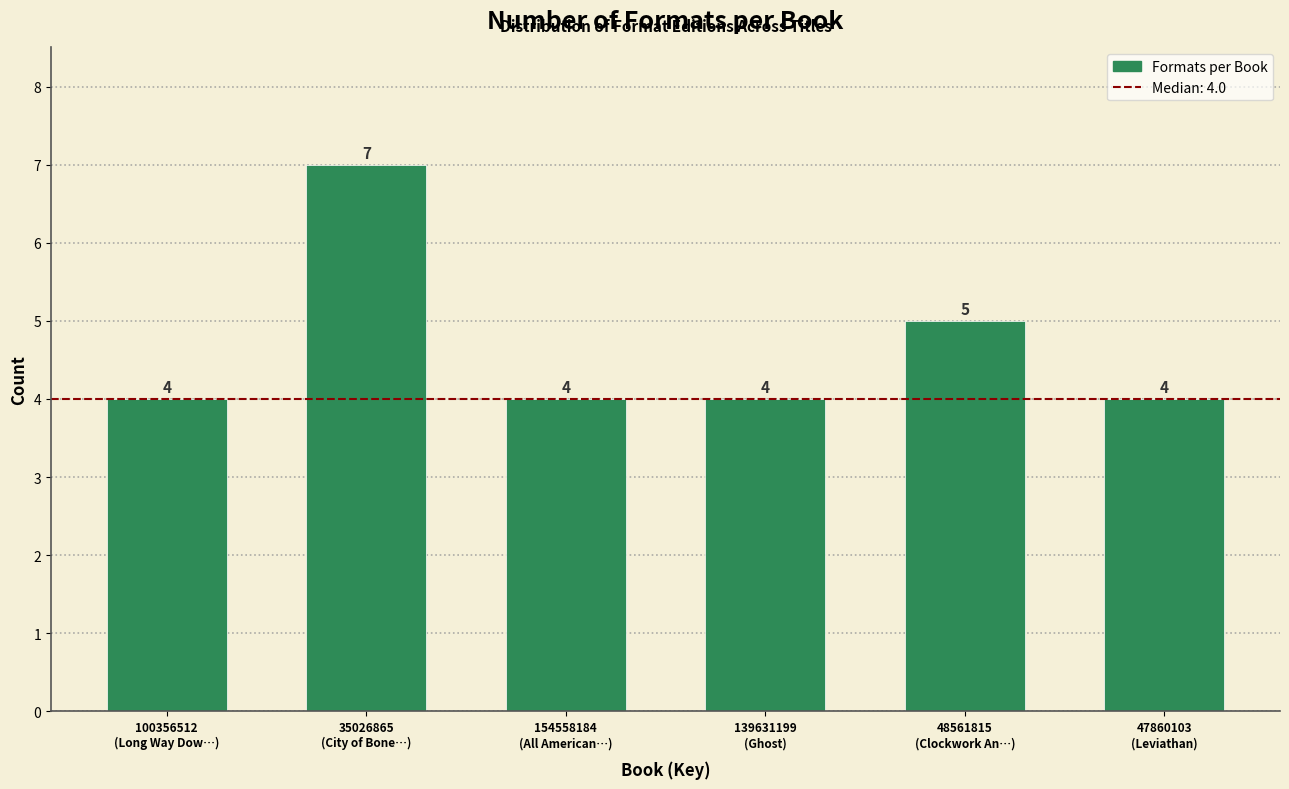

Reading left to right, what are all the values shown in this chart?

4	7	4	4	5	4